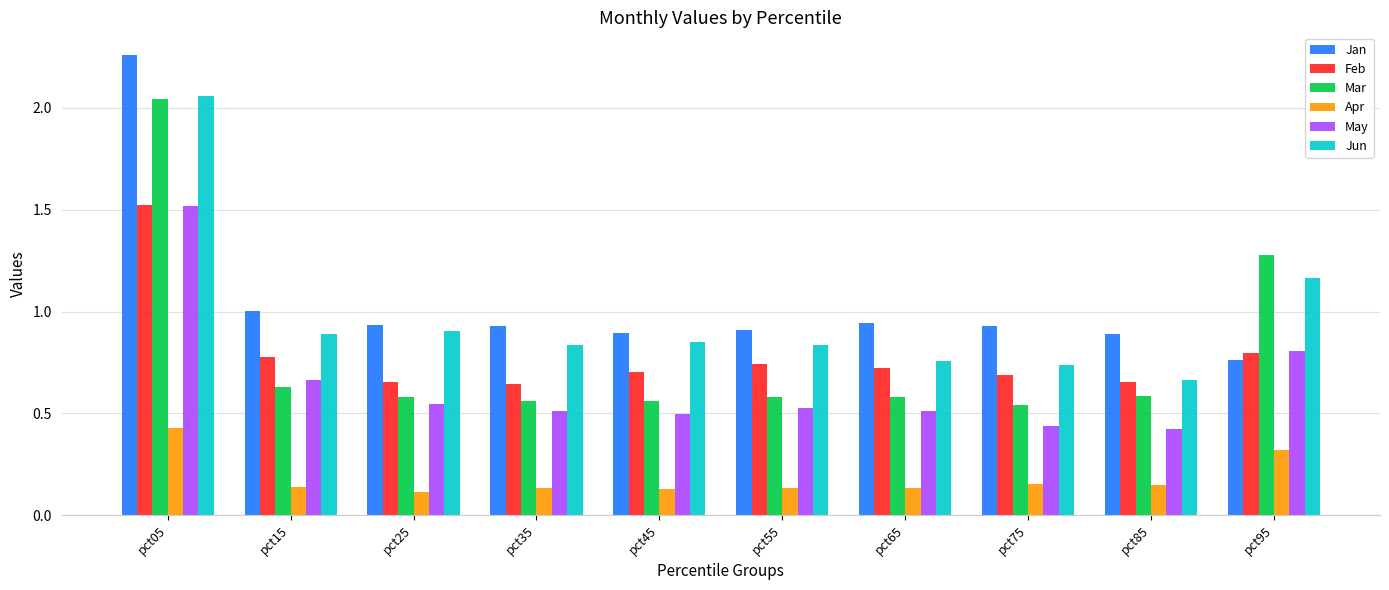

At which label does Feb reach its peak?

pct05